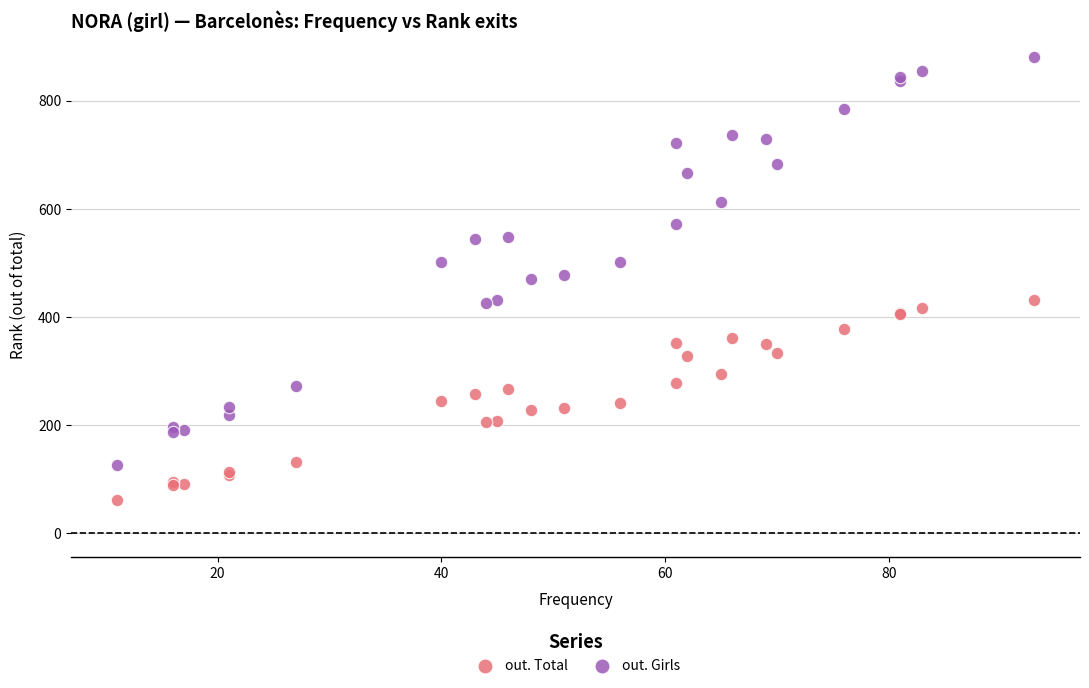

Which series contains the highest Y value?

out. Girls